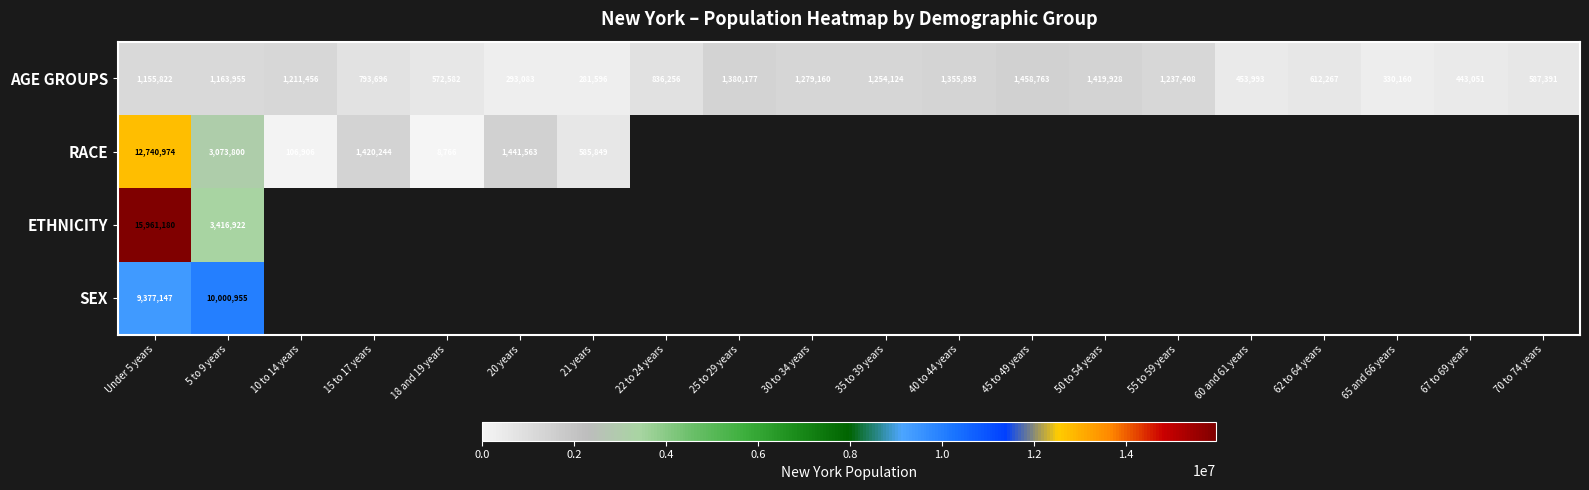

True or false: SEX has a value of 15637659 at 5 to 9 years.

False